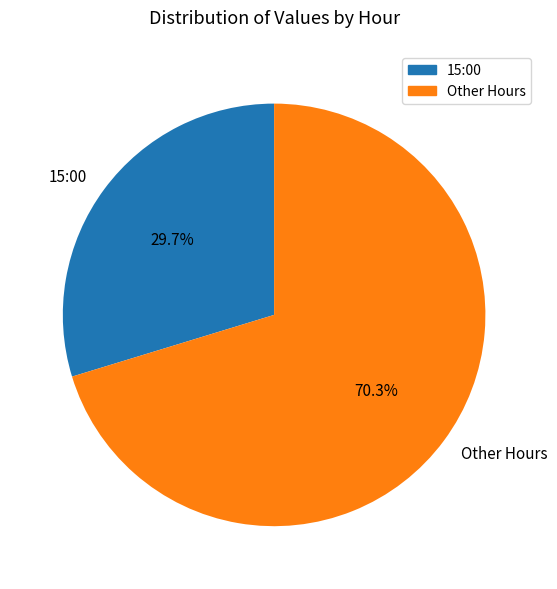

Which category has the biggest portion of the pie?

Other Hours